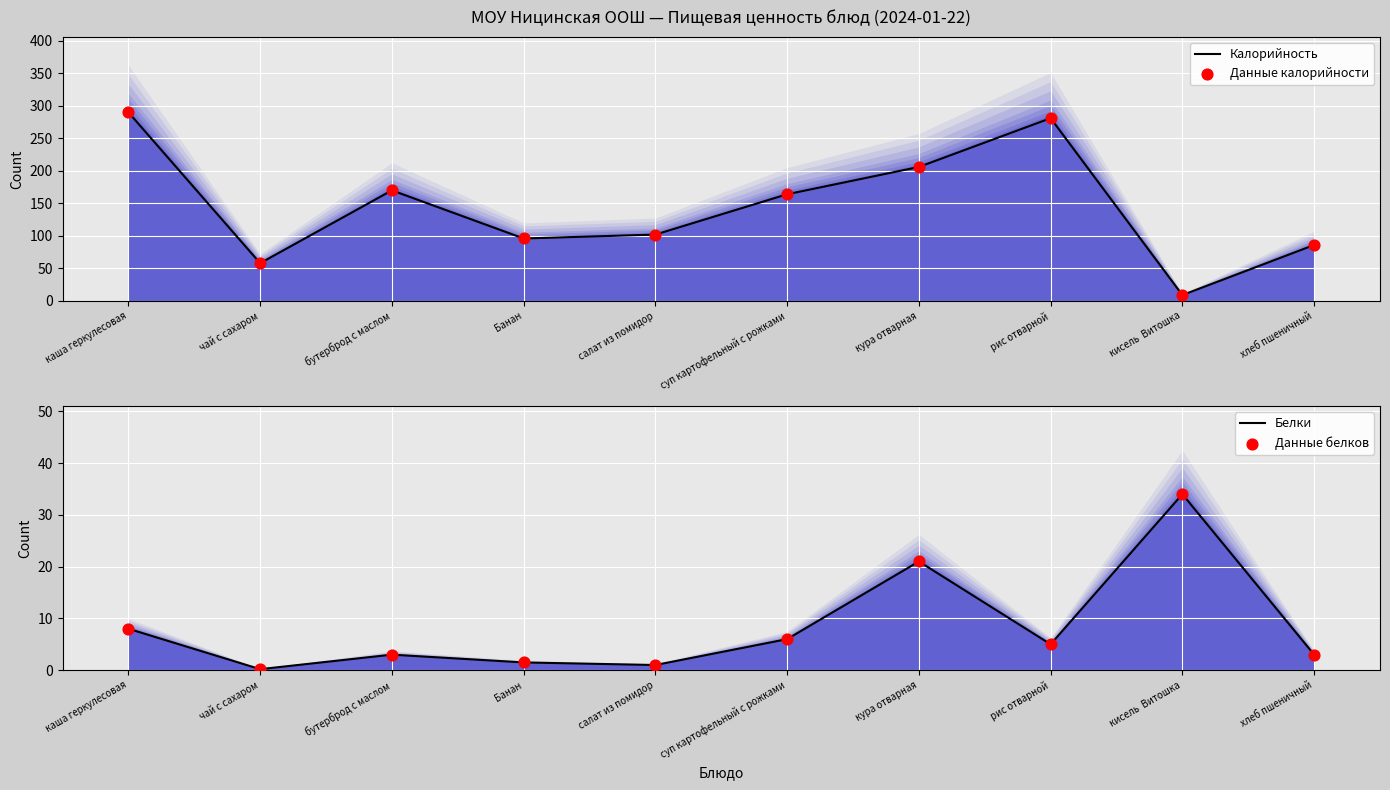

Which series reaches the maximum Y coordinate?

Калорийность